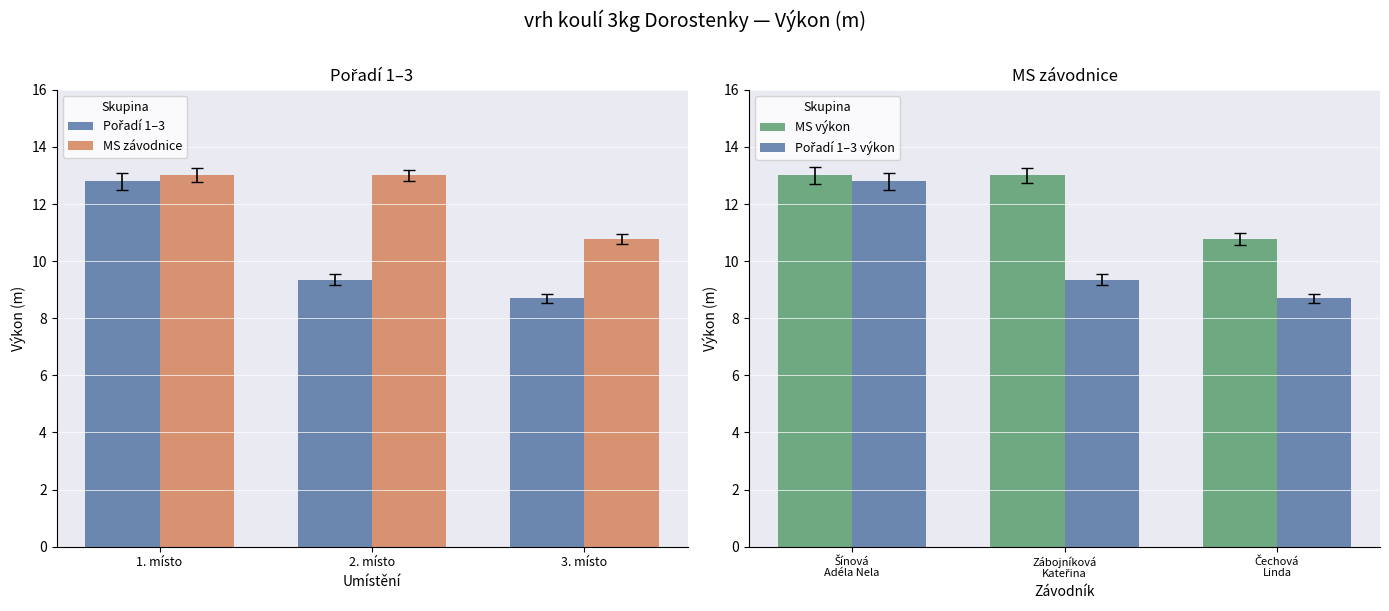

How many Pořadí 1–3 výkon values are between 8 and 12?

2